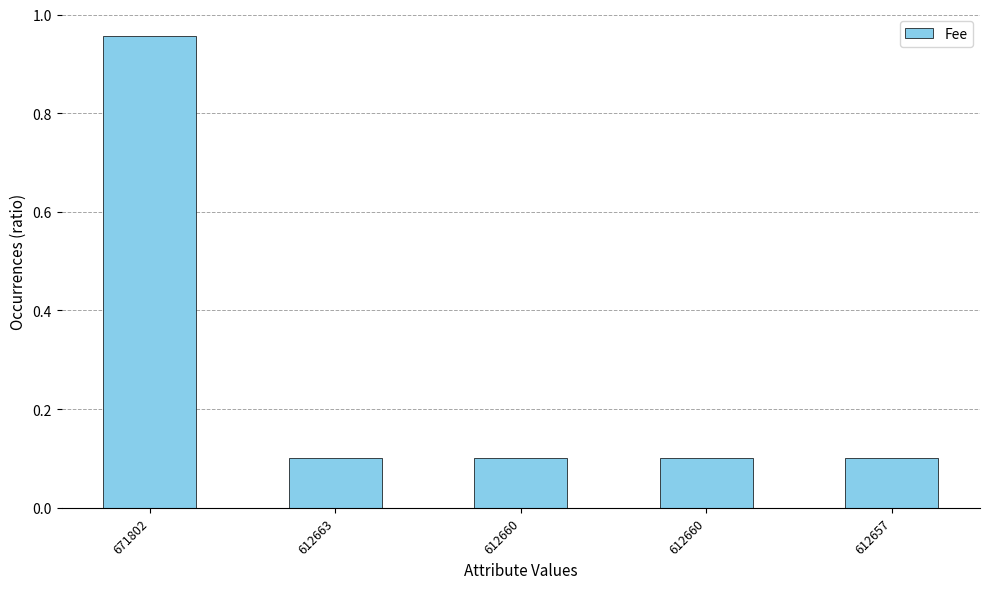

Count the number of data series in this chart.

1